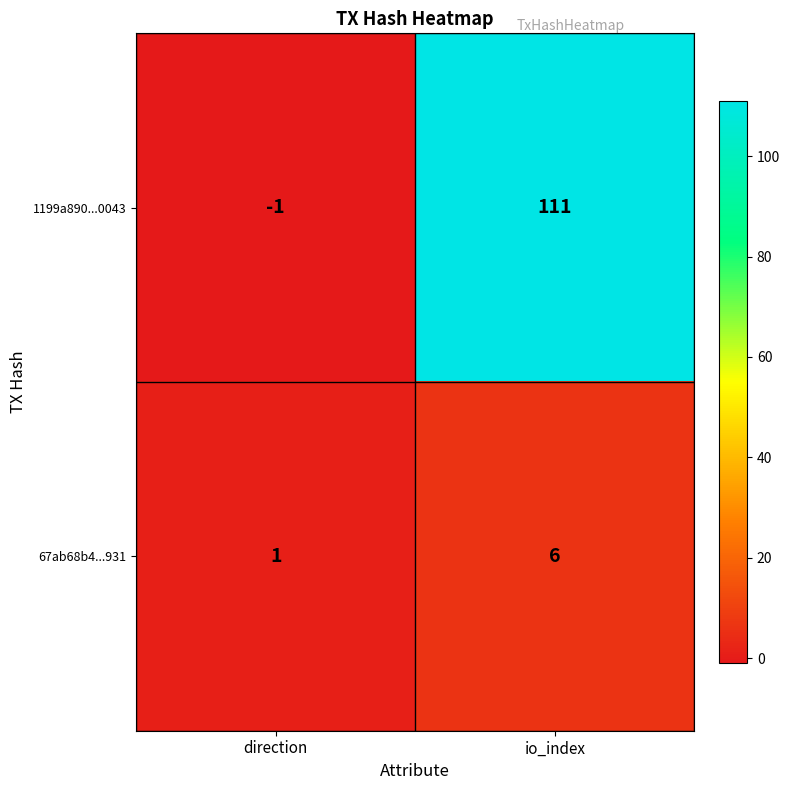

Reading left to right, extract all data points from this chart.

1199a890...0043: direction=-1	io_index=111
67ab68b4...931: direction=1	io_index=6